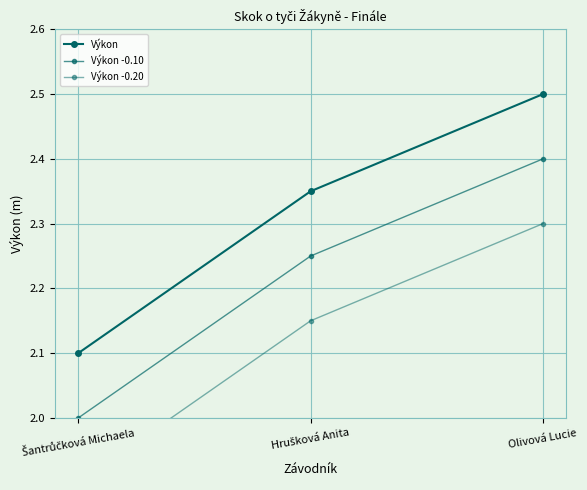

At which label is Výkon closest to 2?

Šantrůčková Michaela